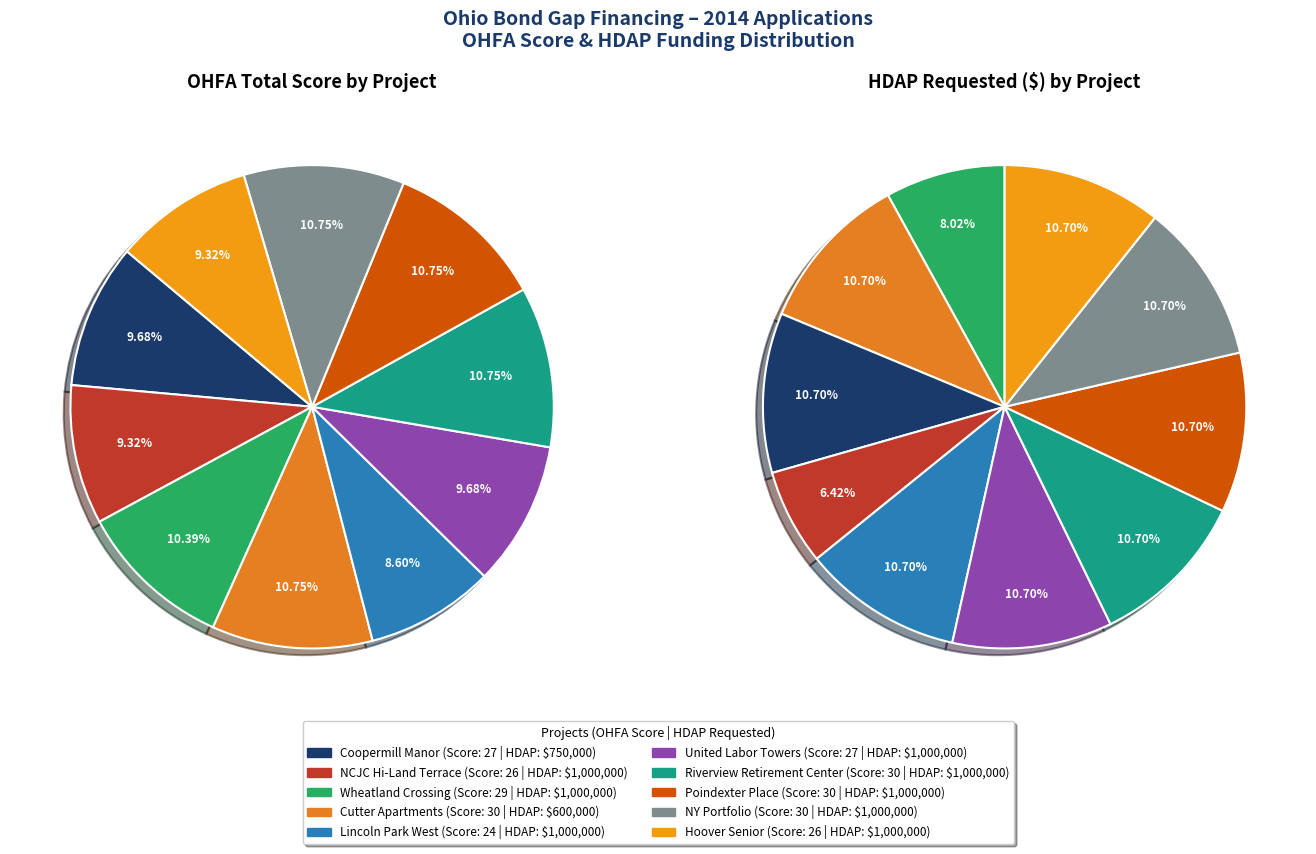

Which slice is the largest?

Cutter Apartments